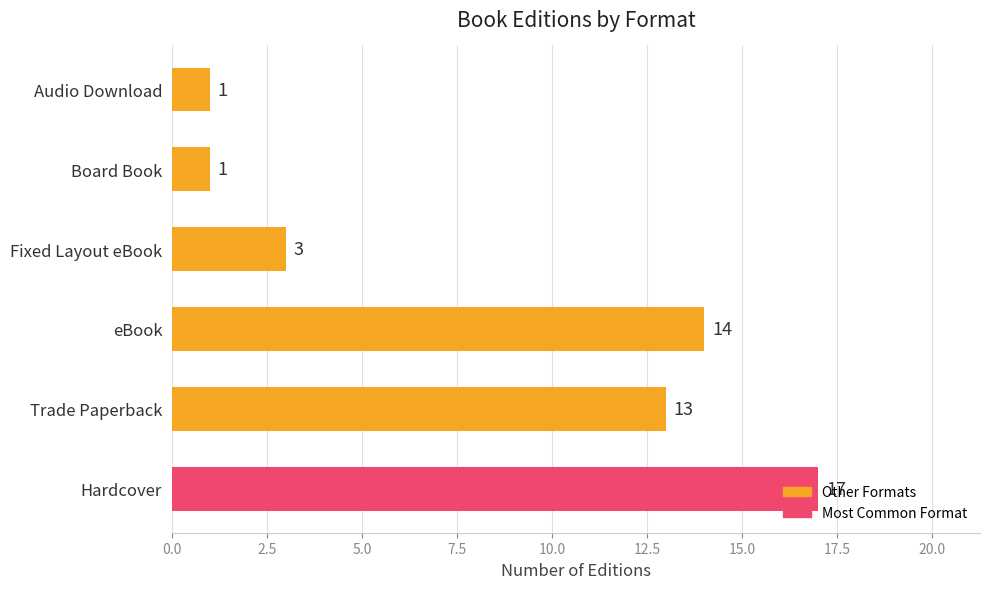

How many data points are less than 13?

3